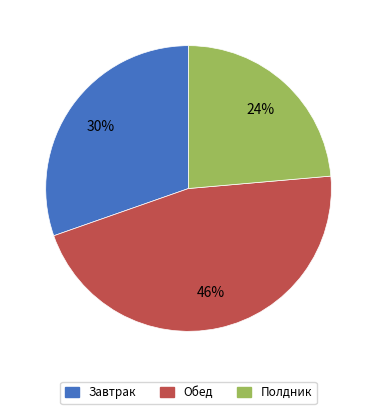

Does Обед represent more than half of the total?

No